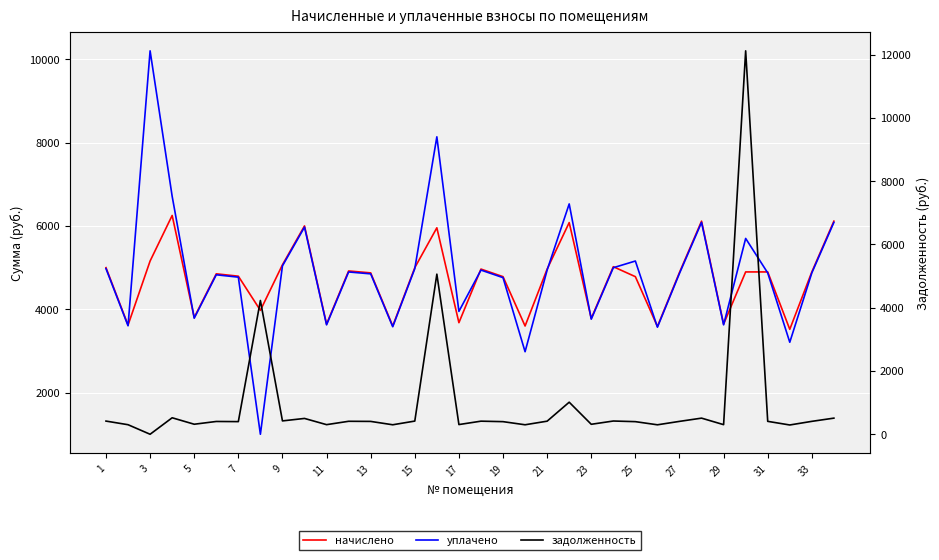

What are all the series names shown in the legend?

начислено, уплачено, задолженность